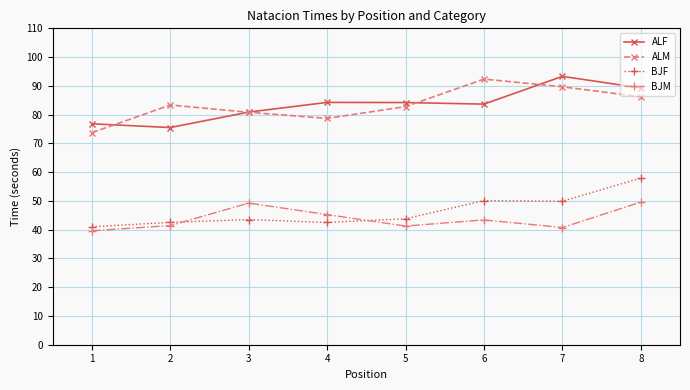

What is the value of the BJM point at the 1st from the left?

39.6